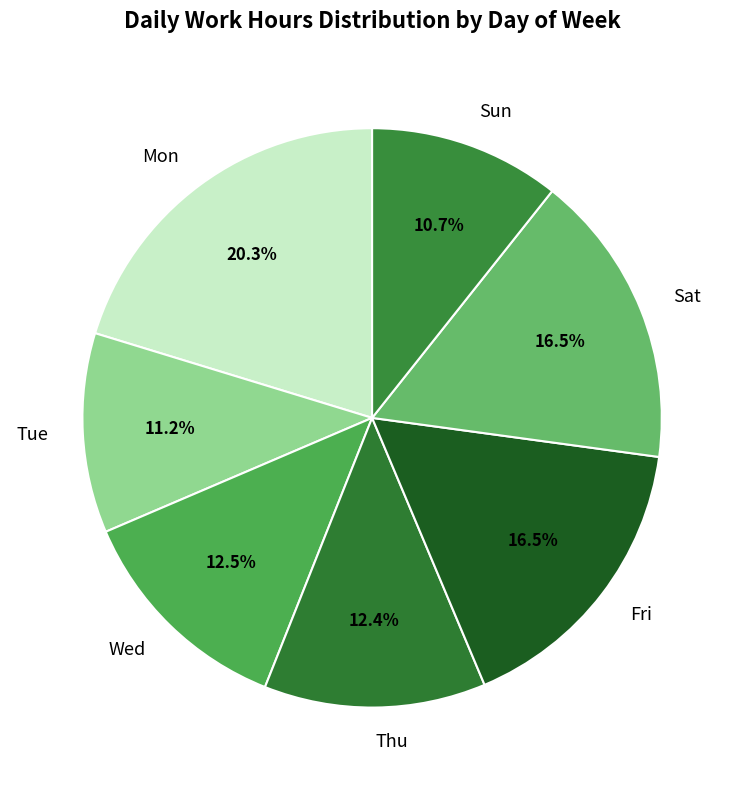

Combined, what portion of the pie is Wed and Mon?

32.8%